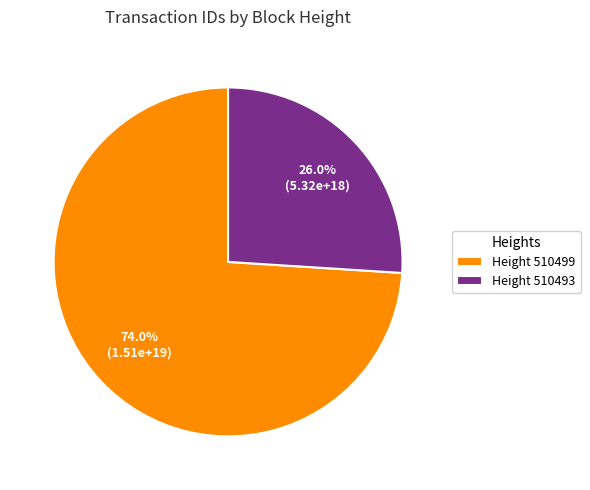

Which slice is the largest?

Height 510499